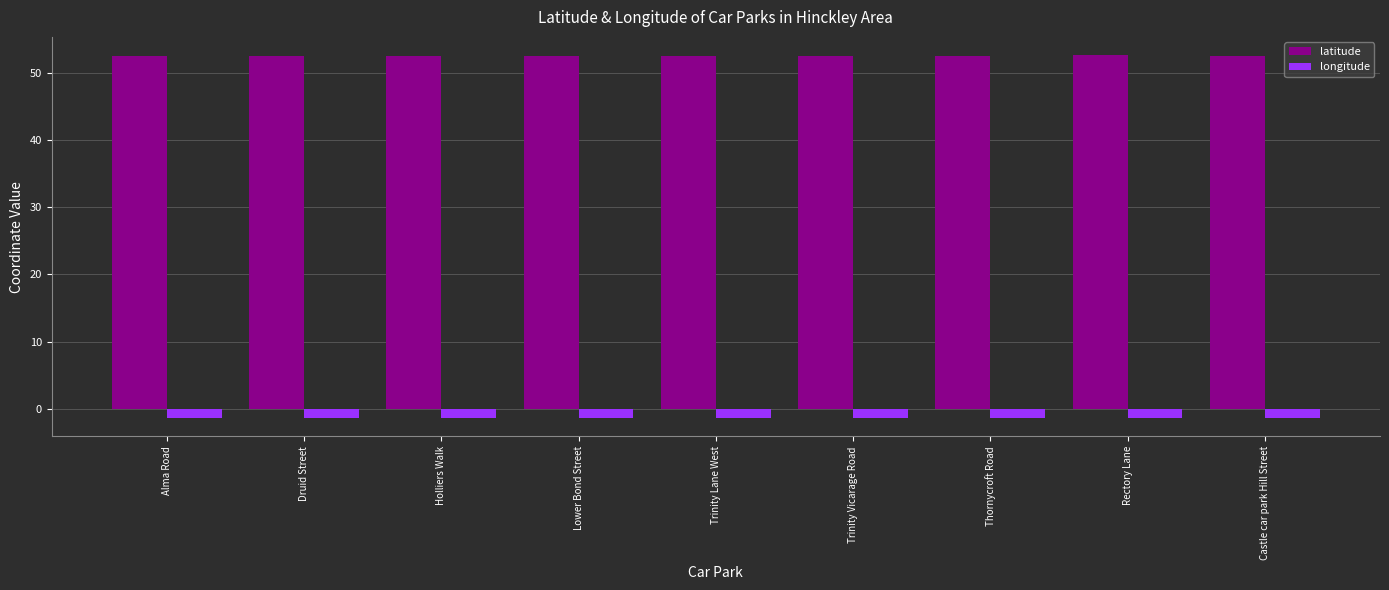

What are all the series names shown in the legend?

latitude, longitude